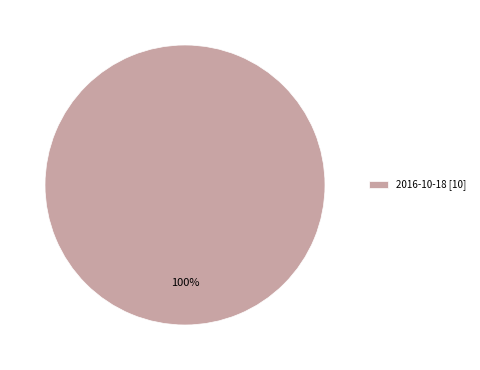

How many slices are in this pie chart?

1